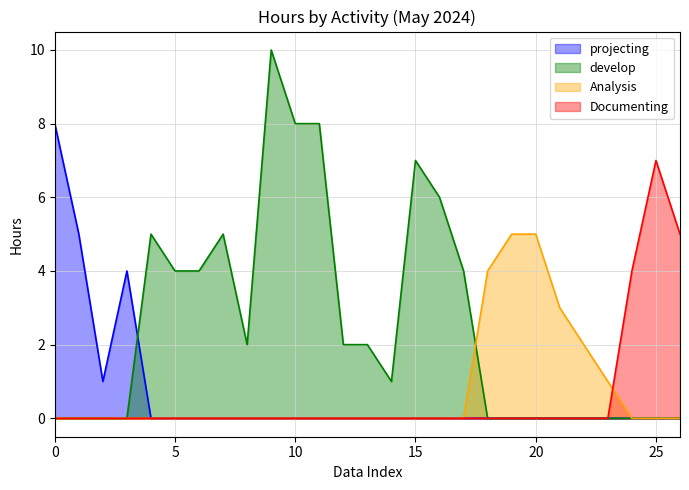

What is the greatest value displayed?

10